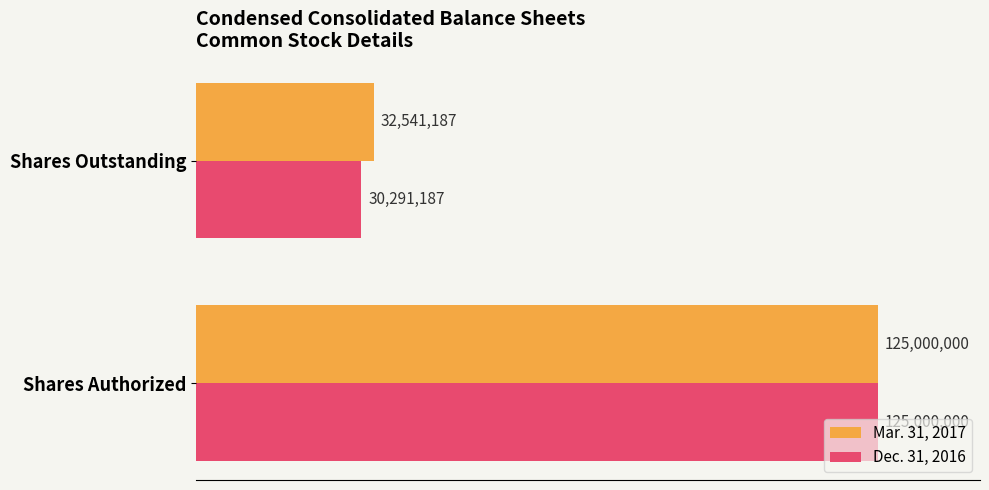

What are all the series names shown in the legend?

Mar. 31, 2017, Dec. 31, 2016